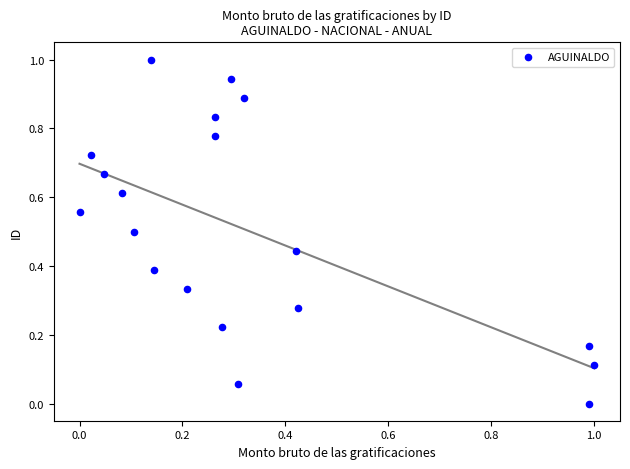

How many points are shown in the scatter plot?

19